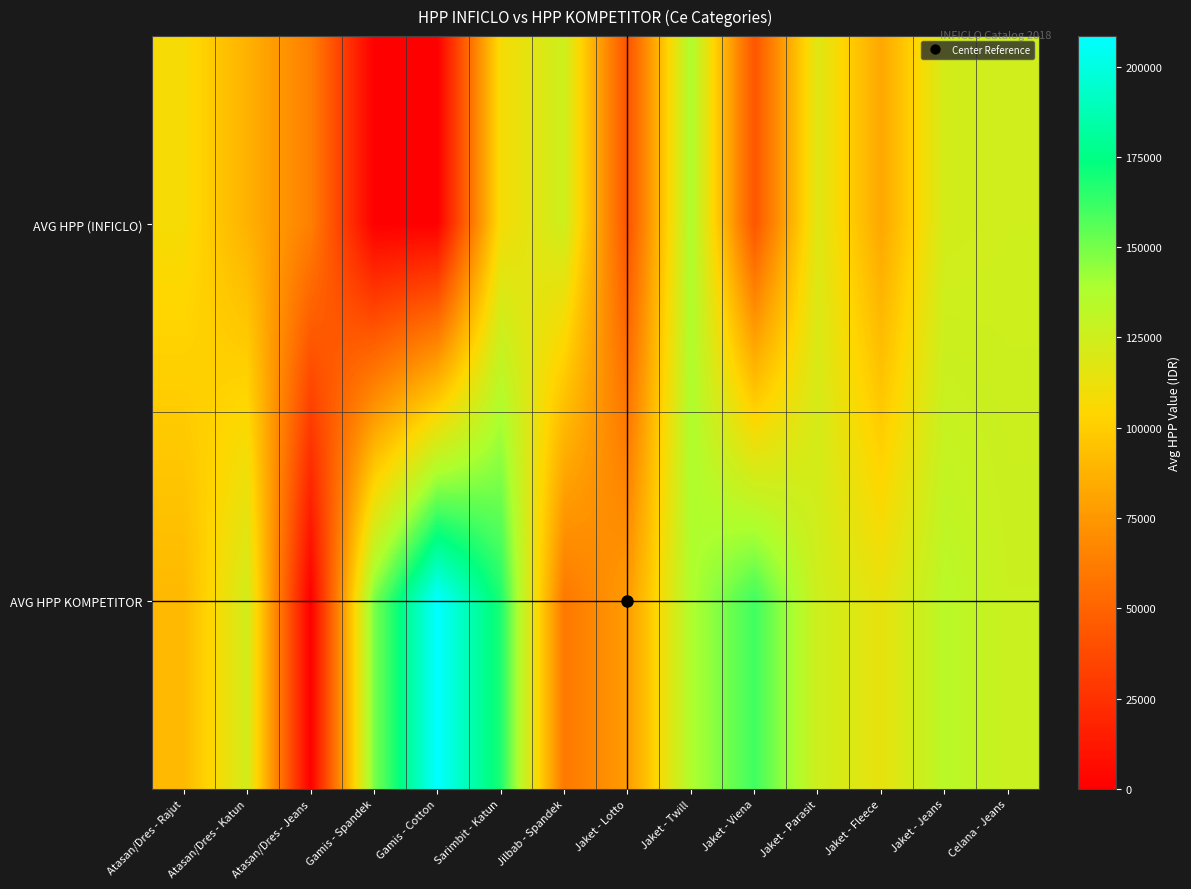

Reading right to left, transcribe all the data shown in this chart.

AVG HPP (INFICLO): Celana - Jeans=124547.6	Jaket - Jeans=122738.1	Jaket - Fleece=82142.9	Jaket - Parasit=118392.9	Jaket - Viena=42857.1	Jaket - Twill=138174.6	Jaket - Lotto=41428.6	Jilbab - Spandek=125119.0	Sarimbit - Katun=108095.2	Gamis - Cotton=0.0	Gamis - Spandek=0.0	Atasan/Dres - Jeans=63857.1	Atasan/Dres - Katun=86988.1	Atasan/Dres - Rajut=107807.1
AVG HPP KOMPETITOR: Celana - Jeans=127086.9	Jaket - Jeans=133413.2	Jaket - Fleece=113944.6	Jaket - Parasit=125187.5	Jaket - Viena=160797.0	Jaket - Twill=137455.0	Jaket - Lotto=76807.0	Jilbab - Spandek=60391.0	Sarimbit - Katun=167781.5	Gamis - Cotton=208419.9	Gamis - Spandek=148725.0	Atasan/Dres - Jeans=0.0	Atasan/Dres - Katun=123276.2	Atasan/Dres - Rajut=90530.7